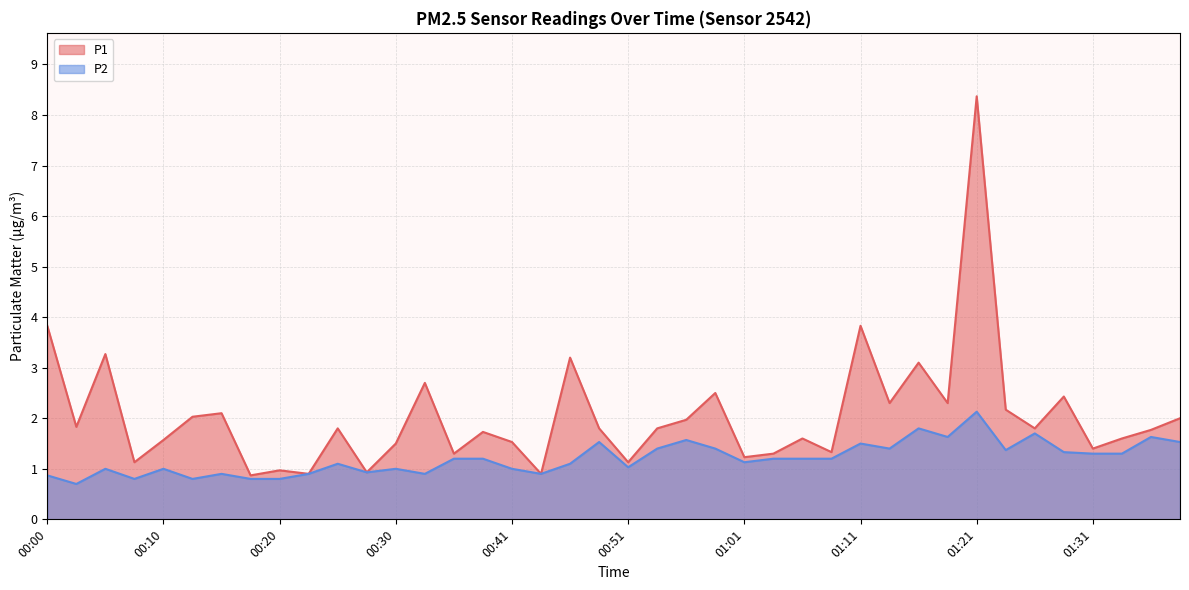

What is the label of the 14th point from the right?

01:06